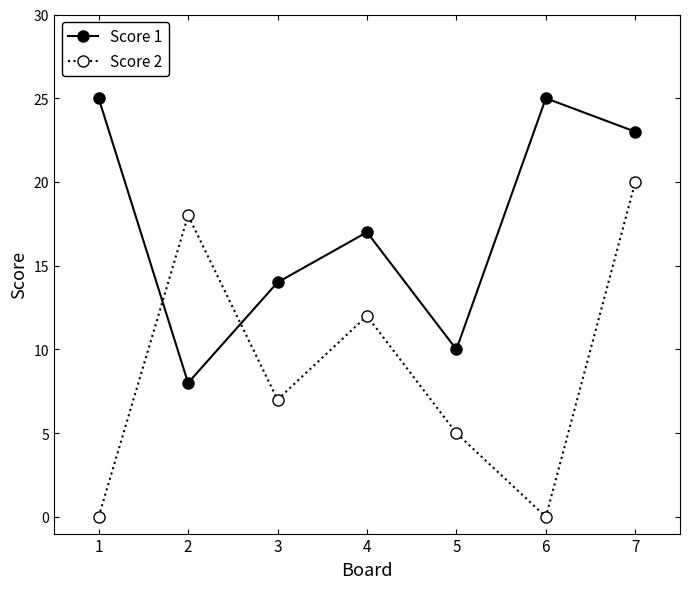

List the series in order of their overall mean, highest first.

Score 1, Score 2